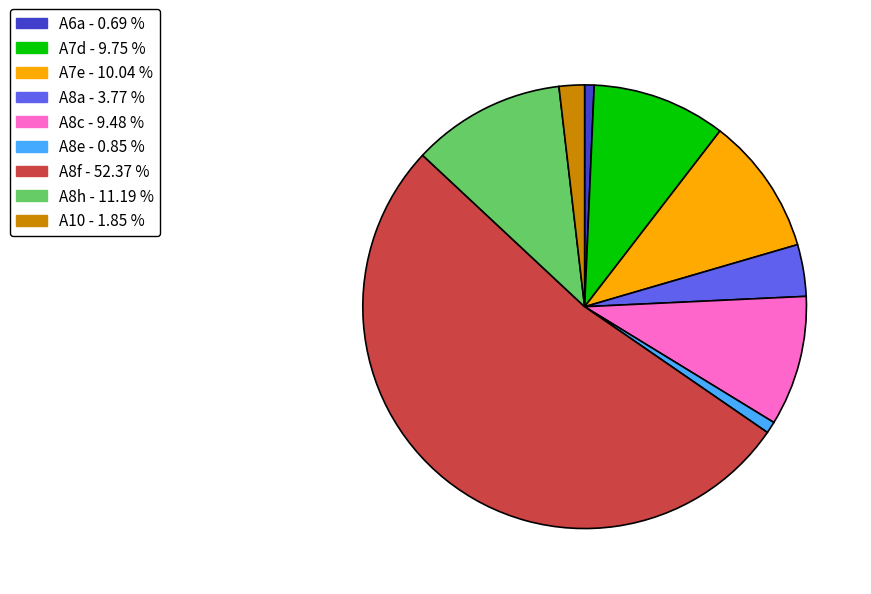

How many slices are in this pie chart?

9